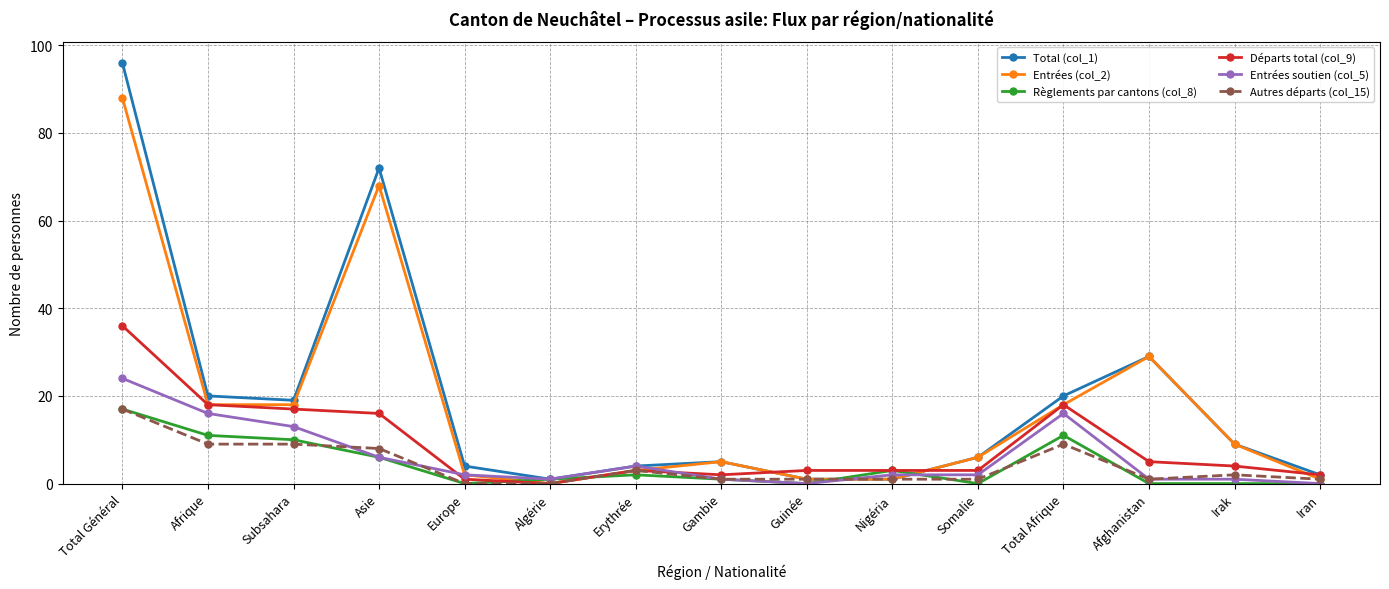

True or false: Total (col_1) has more than 1 interior local peaks.

True